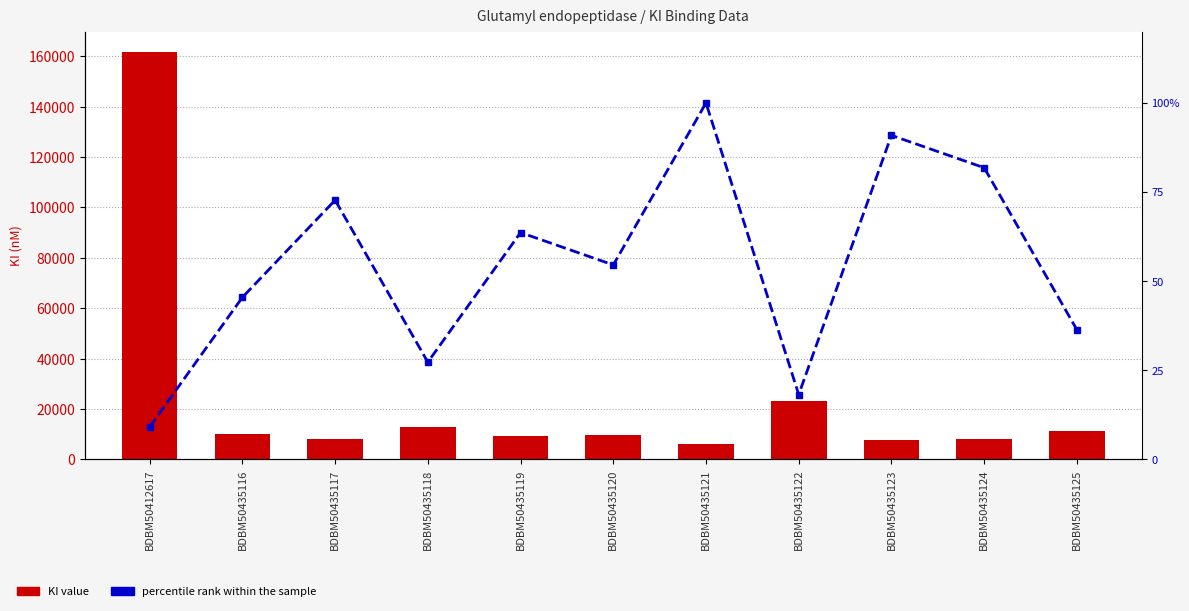

What is the greatest value displayed?

161700.0